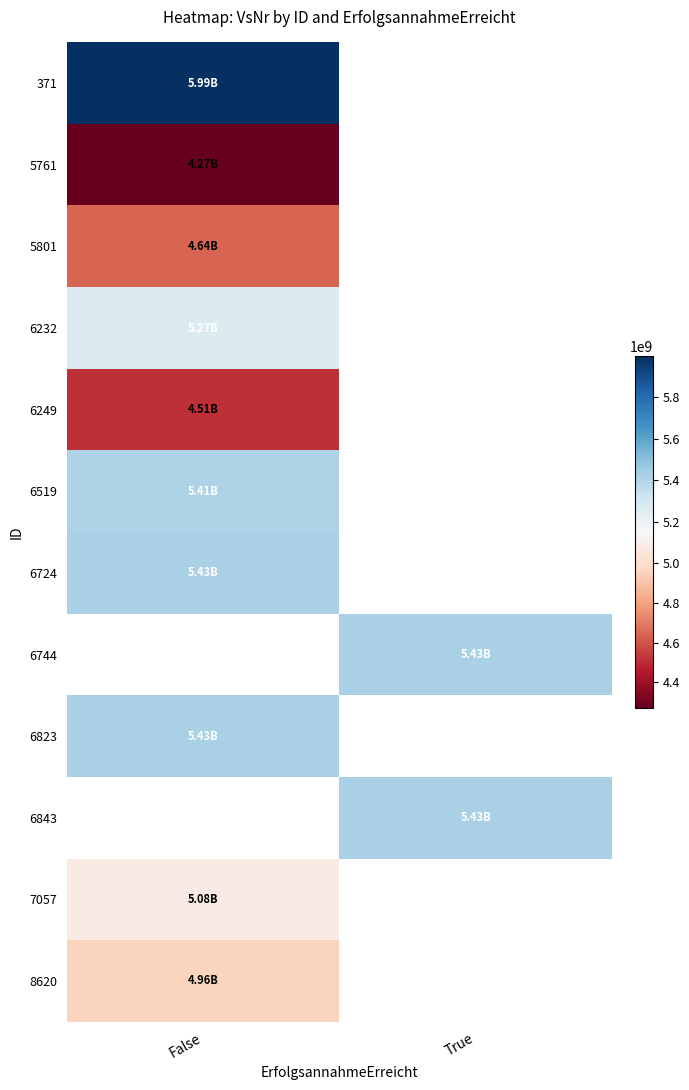

Count the number of categories in the chart.

2